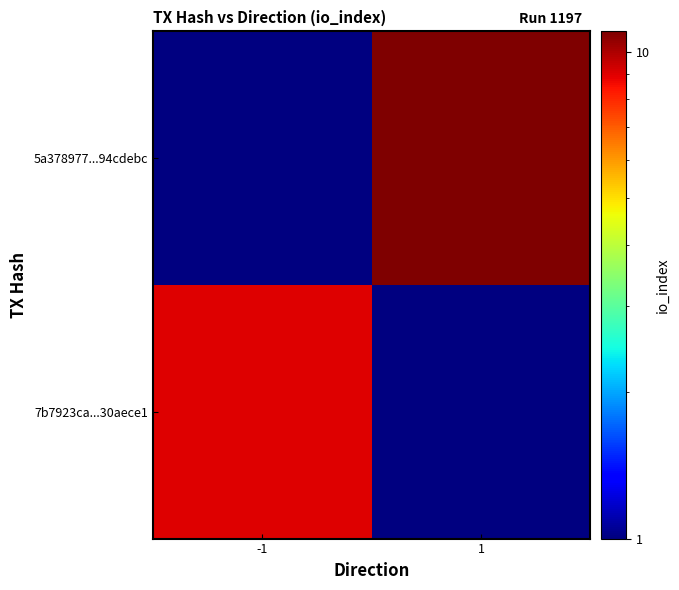

At how many categories does at least one series exceed 3?

2